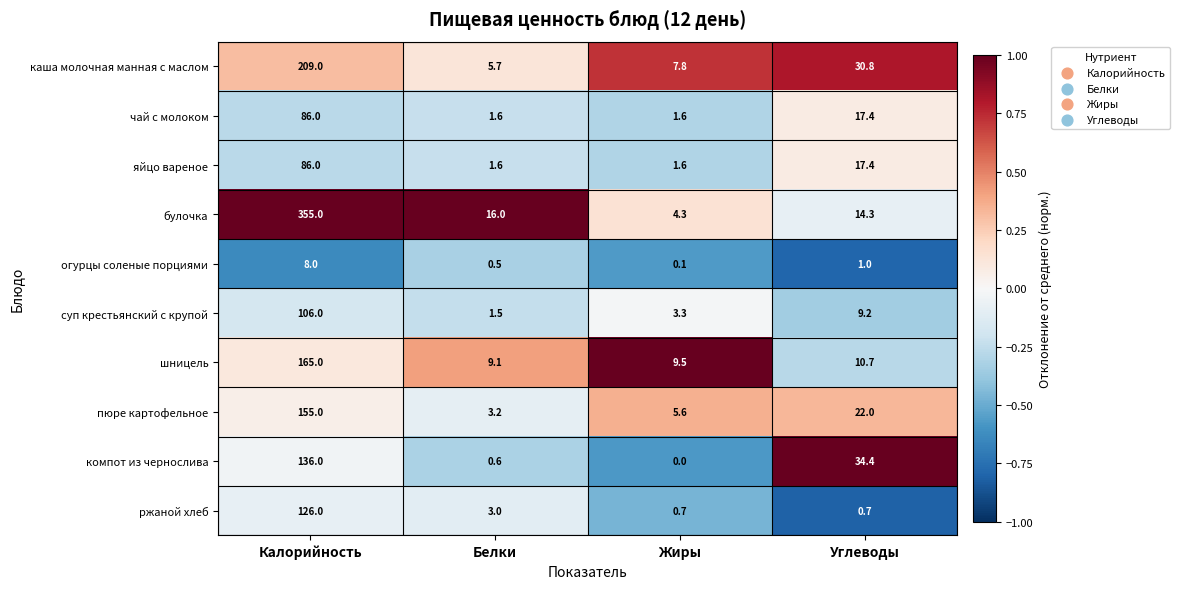

What is the sum of the суп крестьянский с крупой values at Углеводы and Белки?

10.7